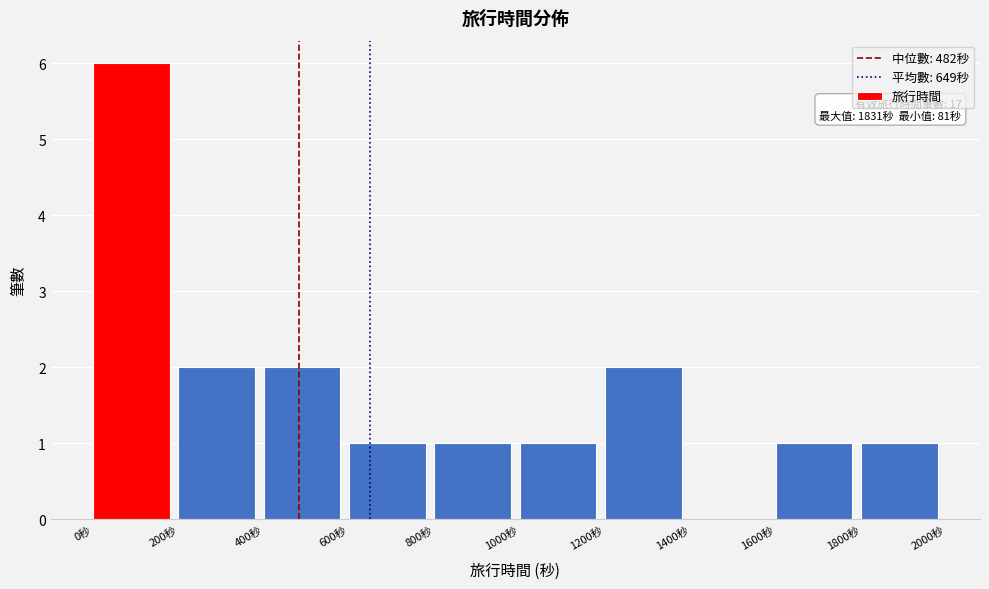

Which range on the x-axis has the tallest bar?

0 to 200